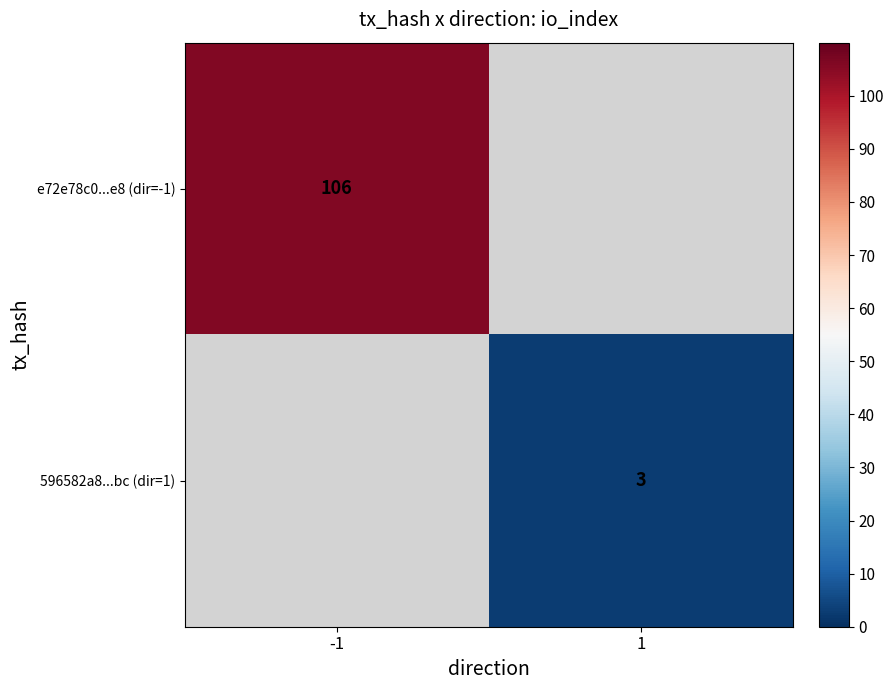

The value of e72e78c0...e8 (dir=-1) at -1 is 152. True or false?

False